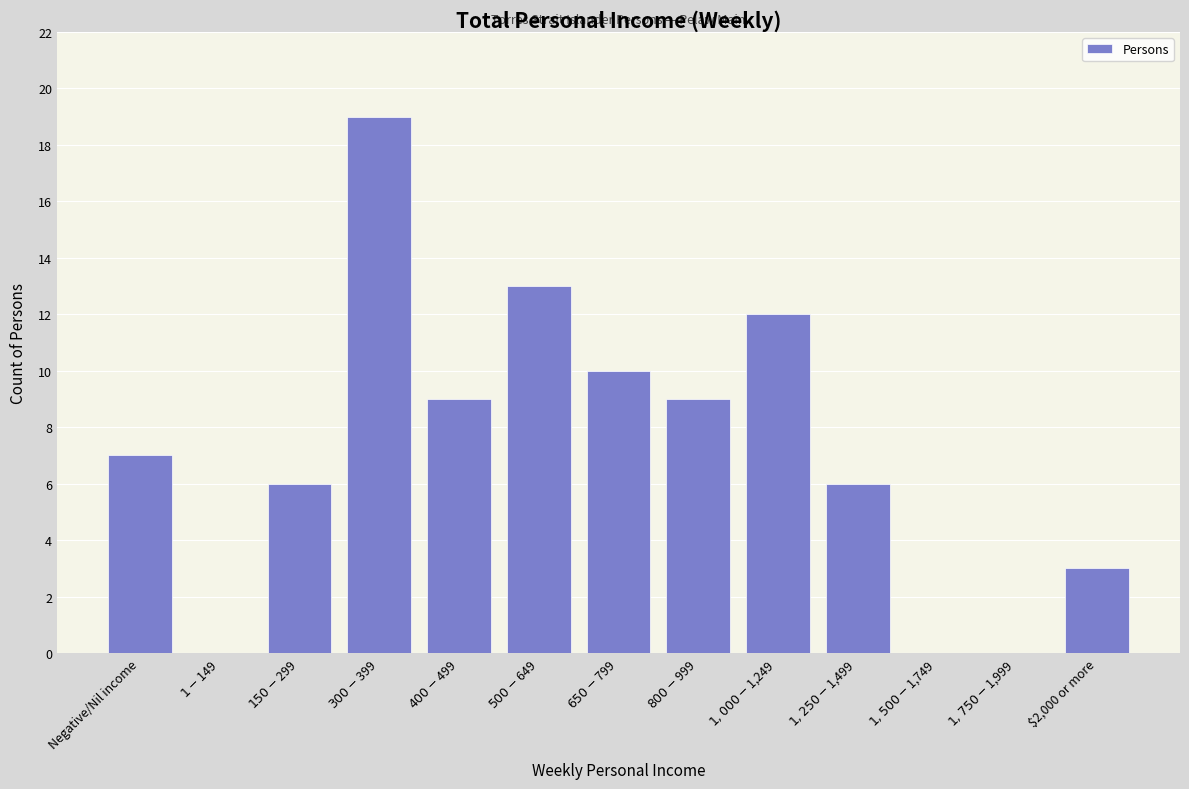

The chart shows a value of 1 at $2,000 or more. True or false?

False